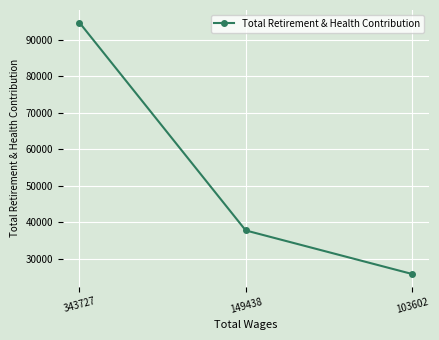

Reading left to right, transcribe all the data shown in this chart.

343727=94738	149438=37738	103602=25798